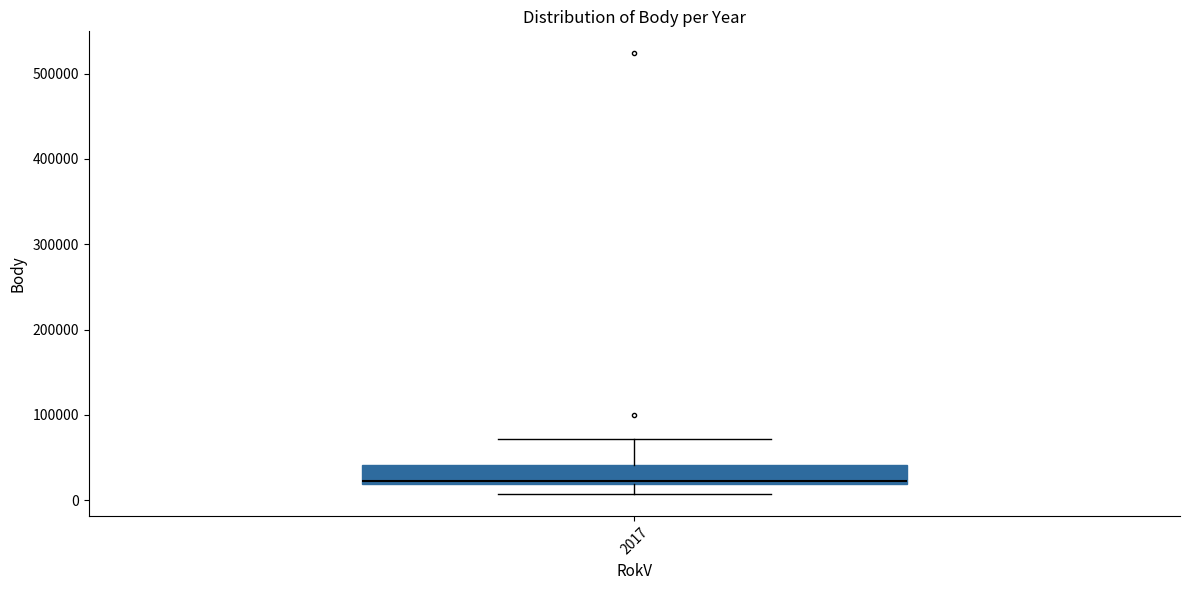

Transcribe this box plot: give where the median line is, the range the box spans, and where the two whiskers end, as read against the y-axis. The values are not printed on the chart, so give them approximately, as read against the axis.

median 20000 (just above the box's lower edge), box 20000 to 40000, whiskers 10000 to 70000